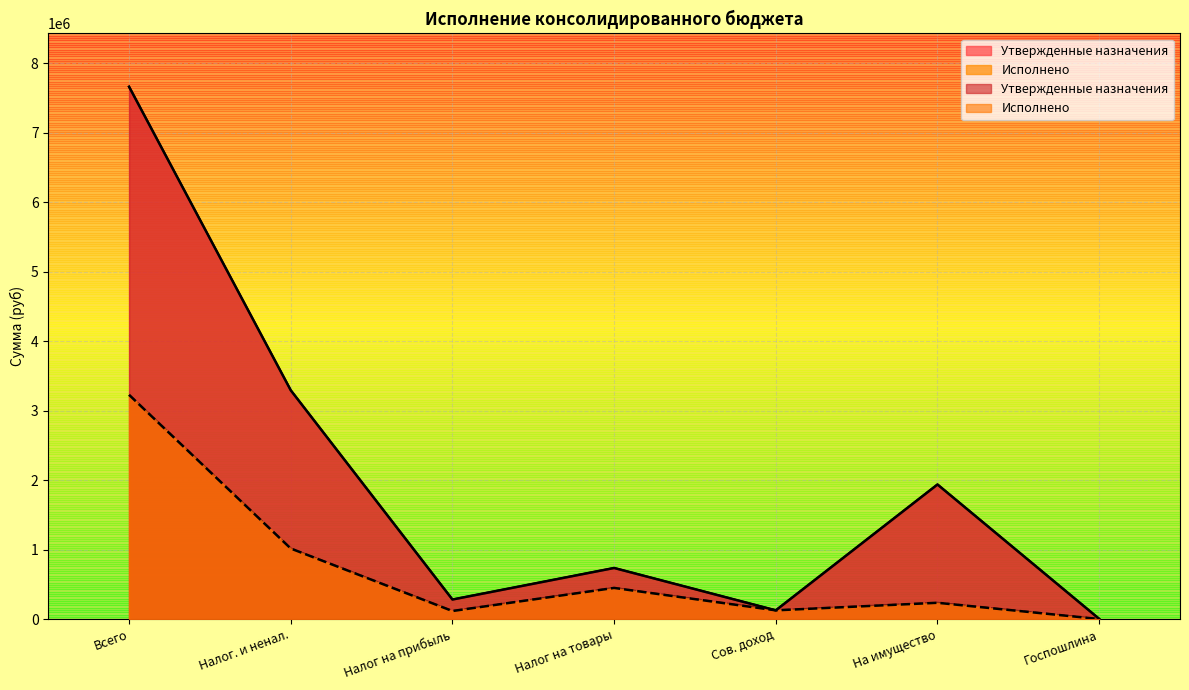

At which label does Утвержденные назначения first exceed 735900?

Всего